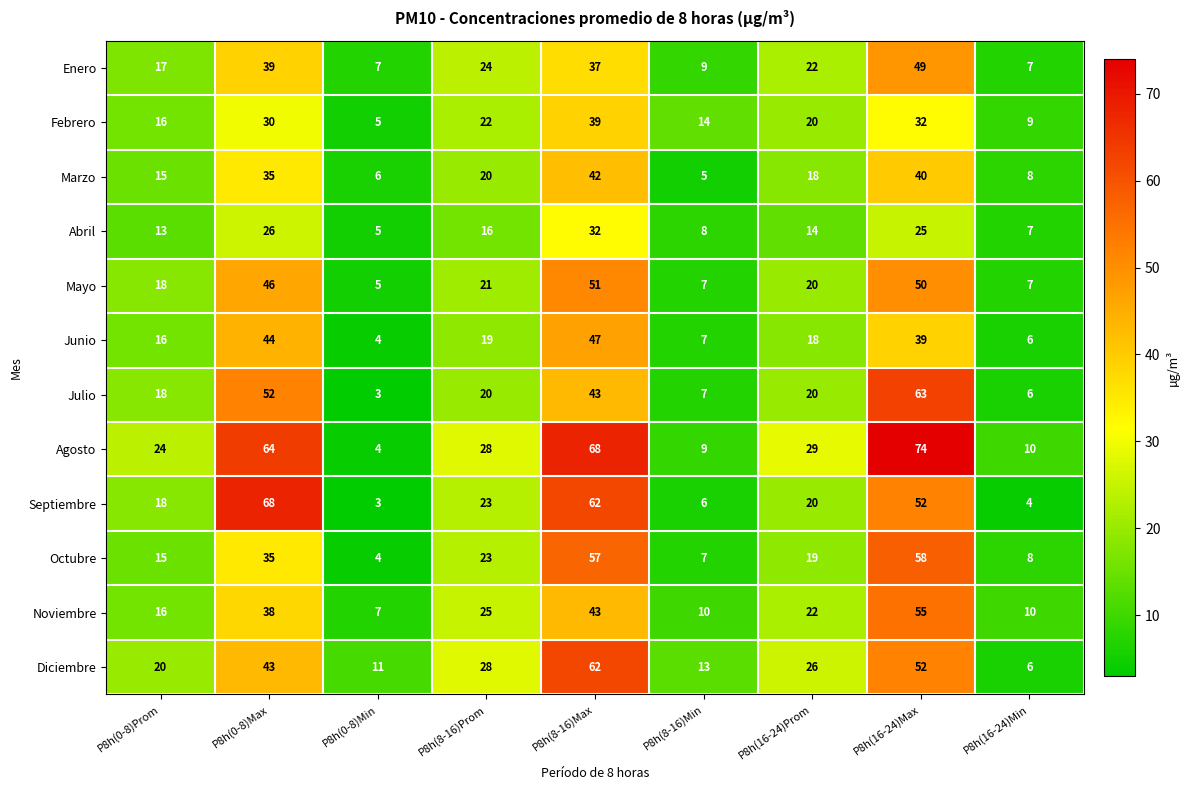

True or false: Abril has a value of 16 at P8h(8-16)Prom.

True